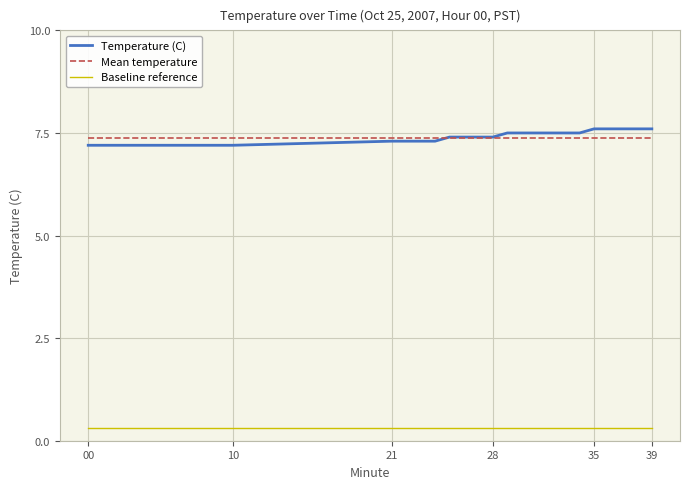

Which series has the widest spread of values?

Temperature (C)